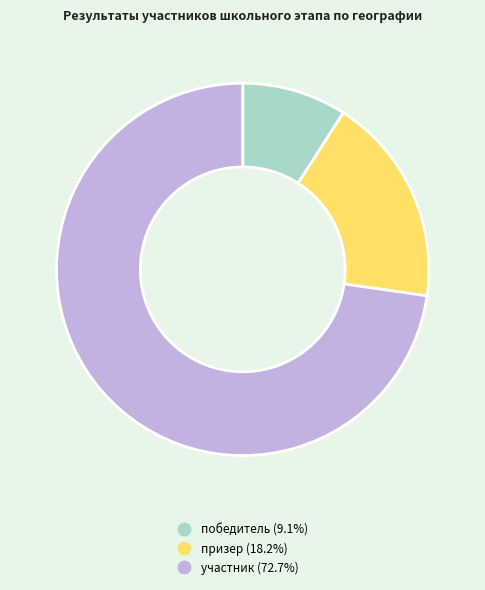

Which slice is the smallest?

победитель